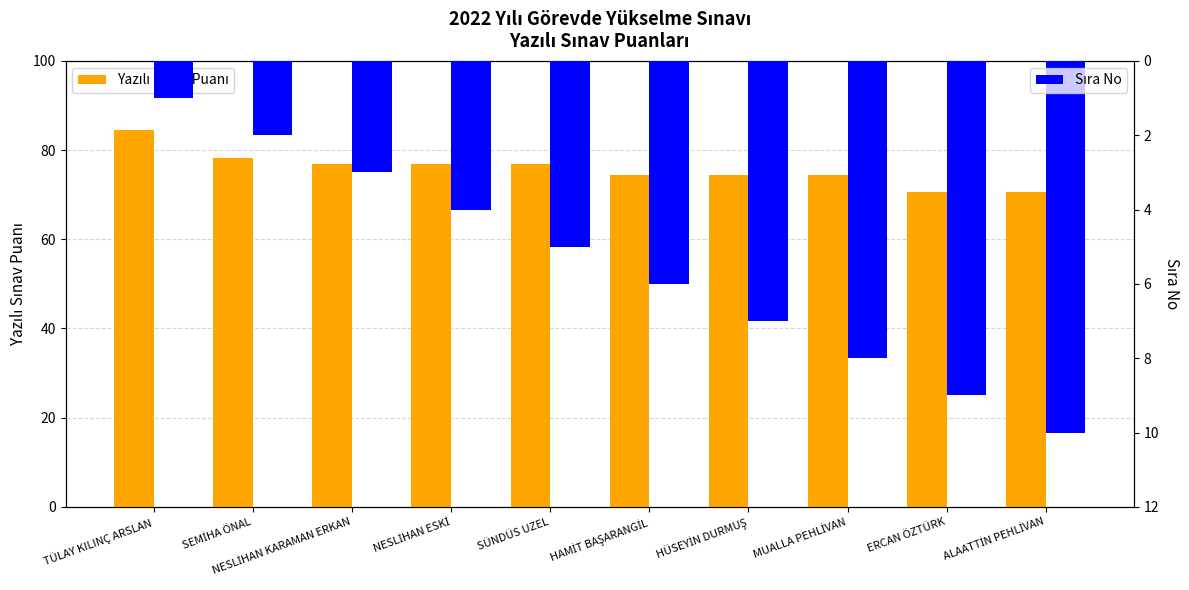

At which label is Sıra No closest to 5?

SÜNDÜS UZEL